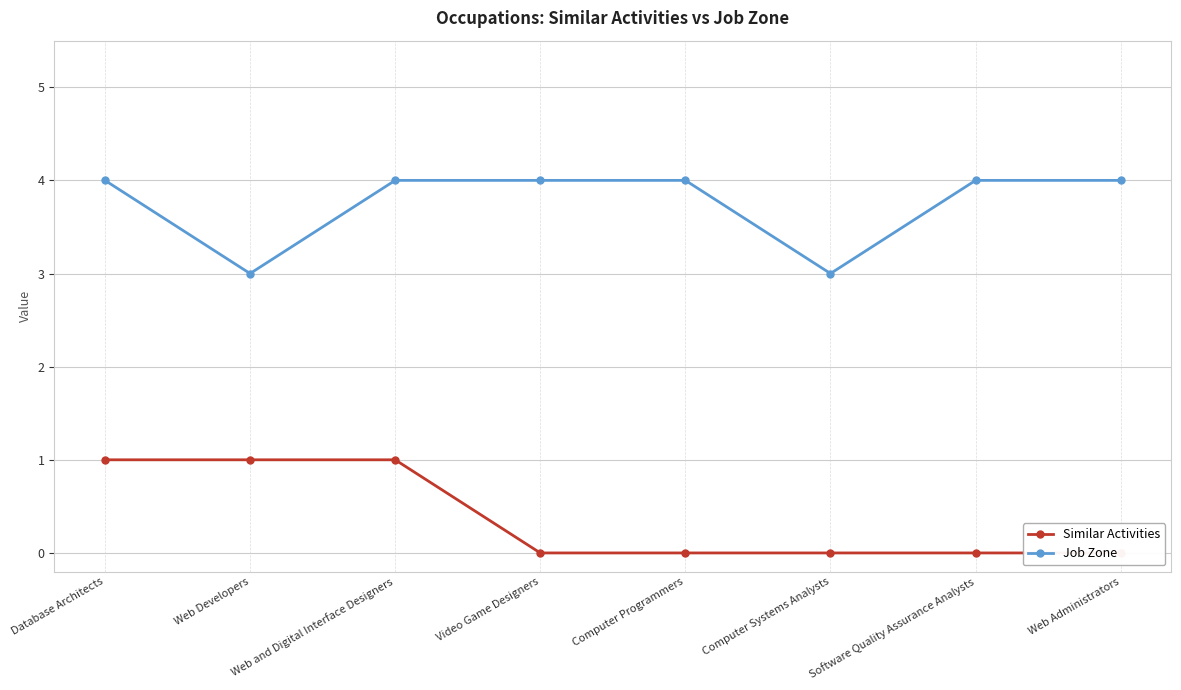

At which label does Job Zone reach its peak?

Database Architects